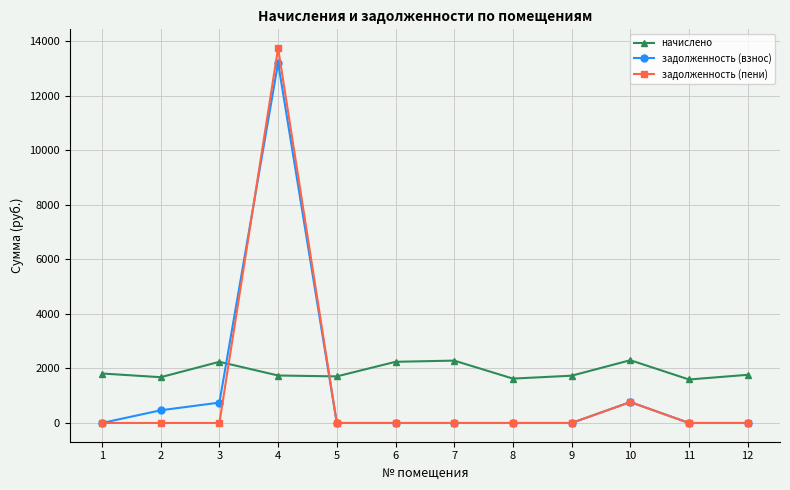

What is the value of the начислено point at the 7th from the left?

2287.6